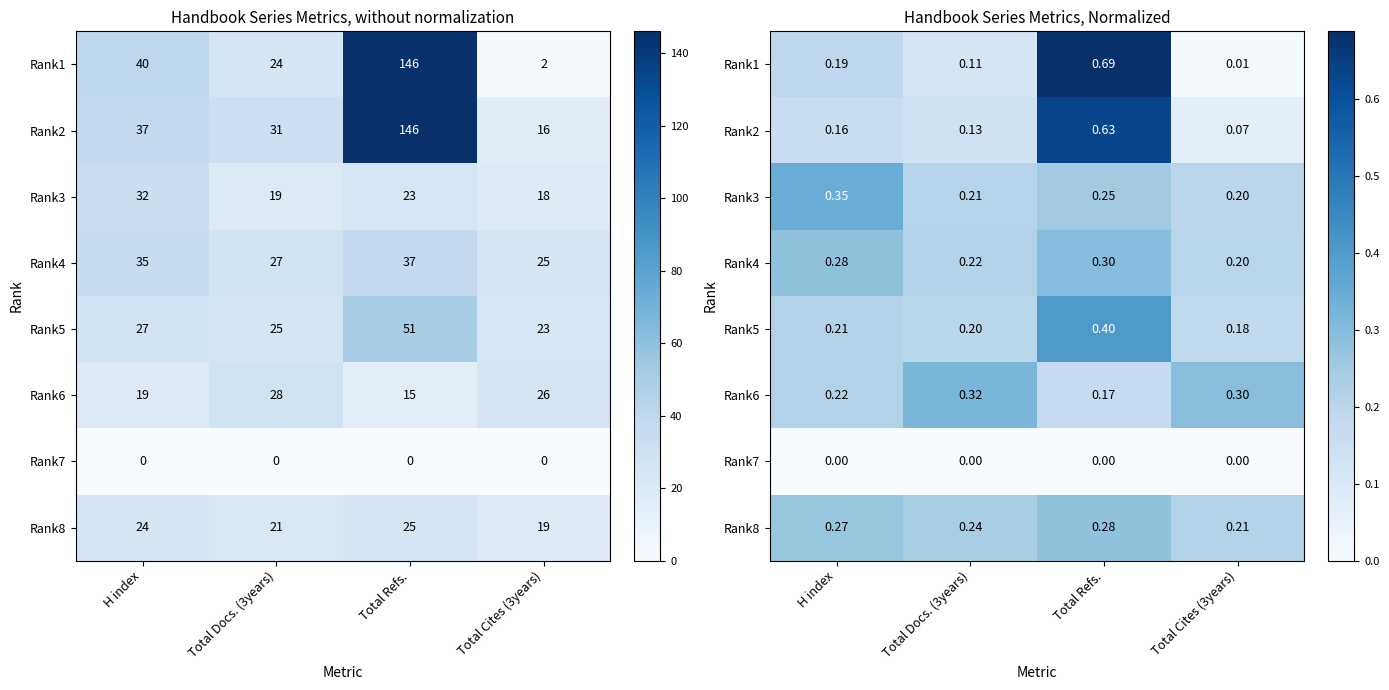

What is the minimum value for Rank2?

0.1